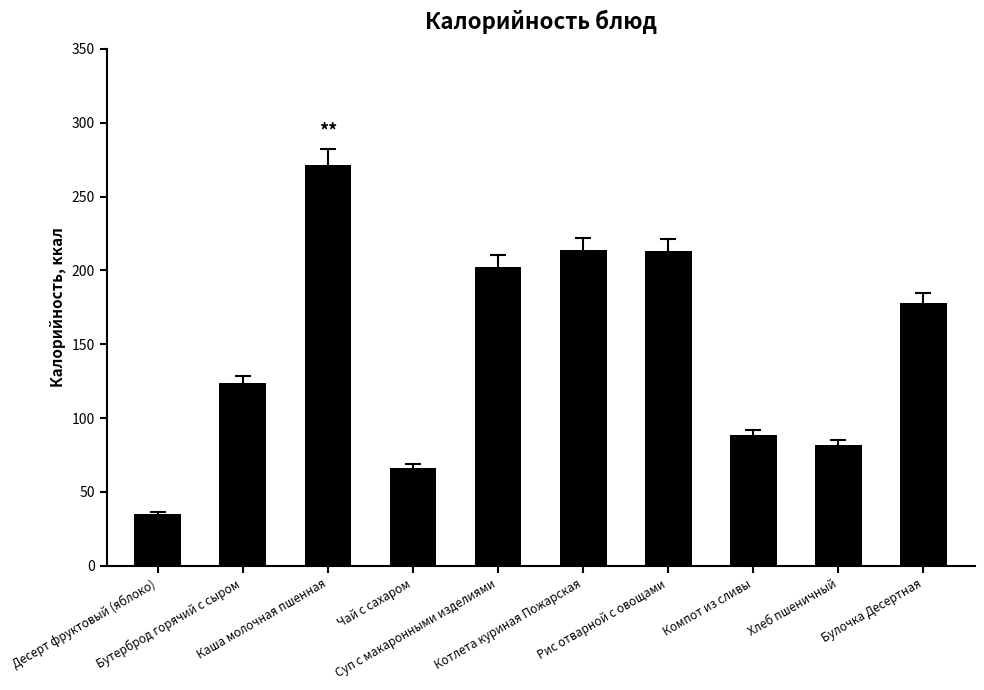

Which has a higher value, Котлета куриная Пожарская or Бутерброд горячий с сыром?

Котлета куриная Пожарская